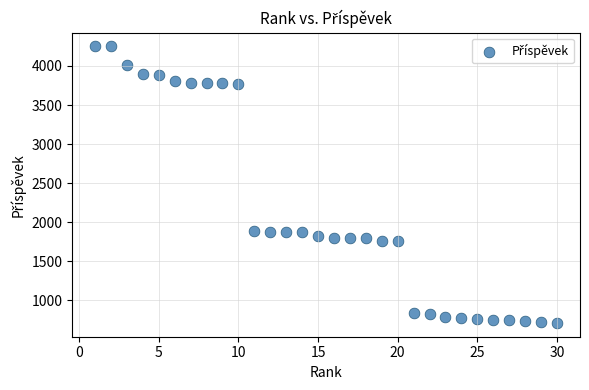

What is the range of X values (max minus min)?

29